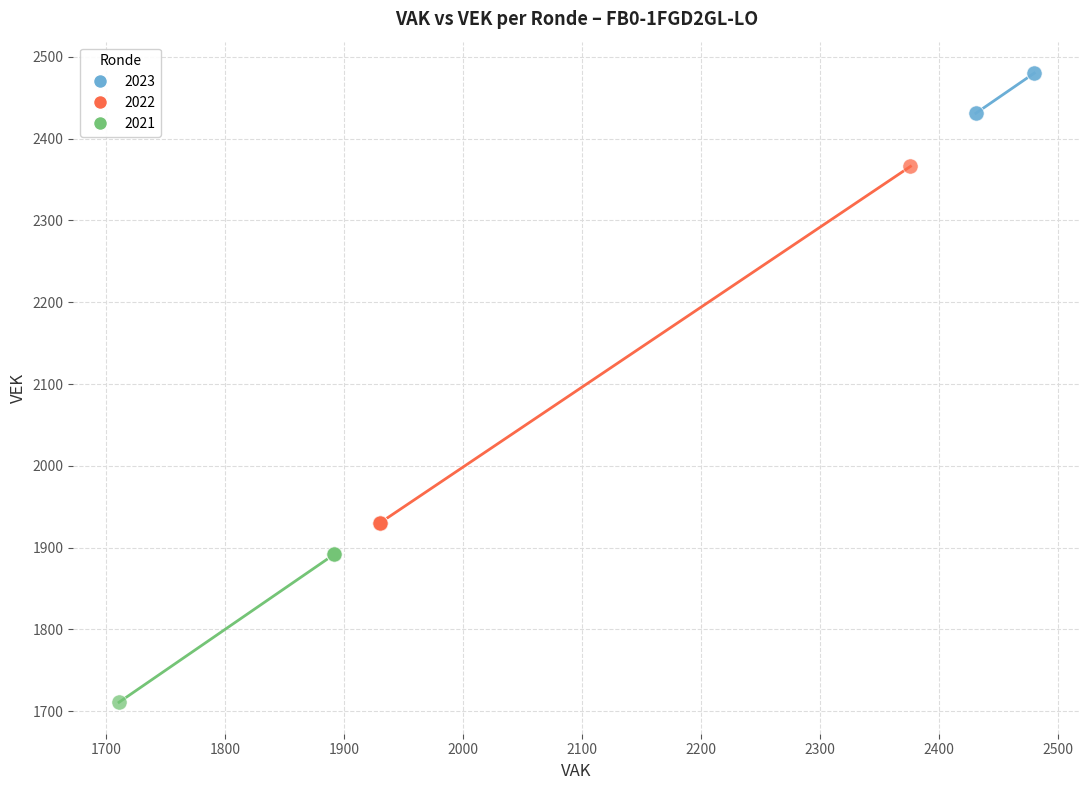

Which series contains the highest Y value?

2023